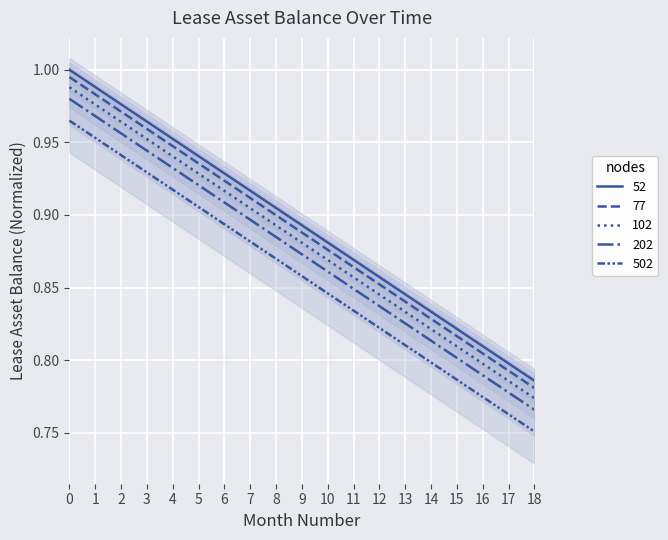

What is the difference between the second highest and second lowest values in the Balance series?

0.2